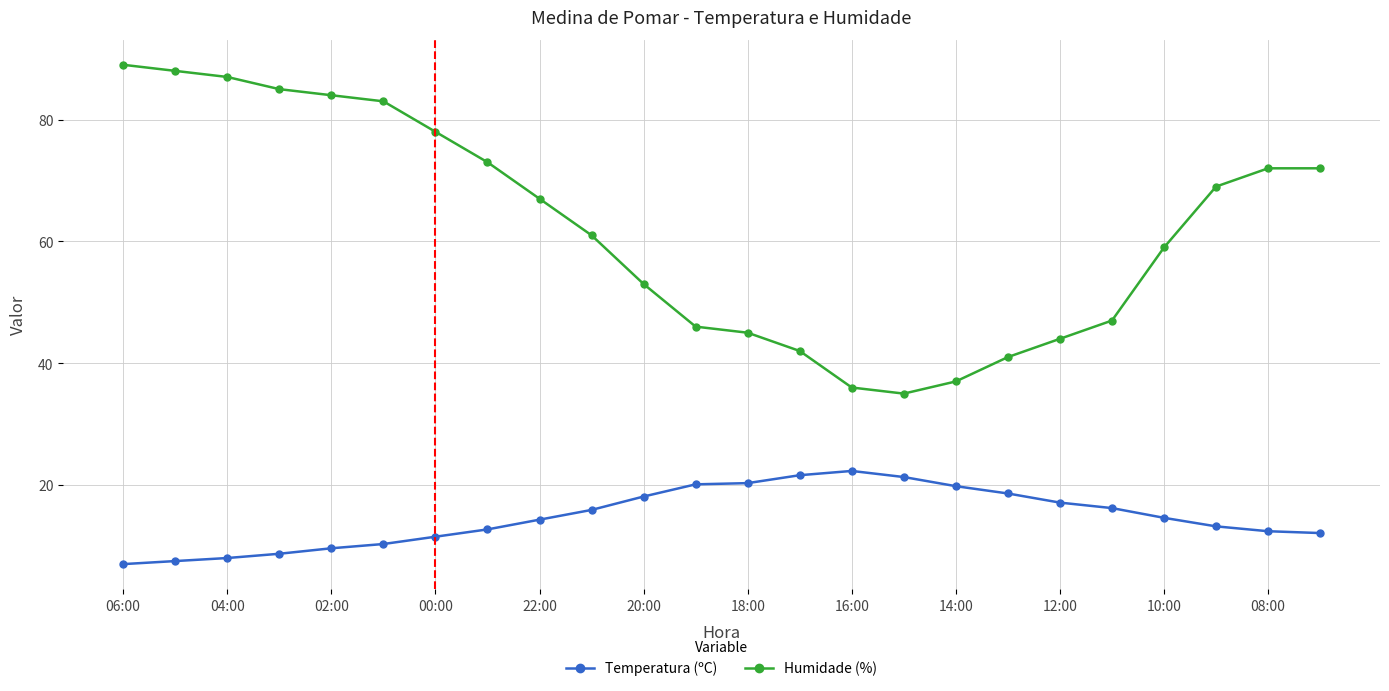

What is the minimum value for Humidade (%)?

35.0